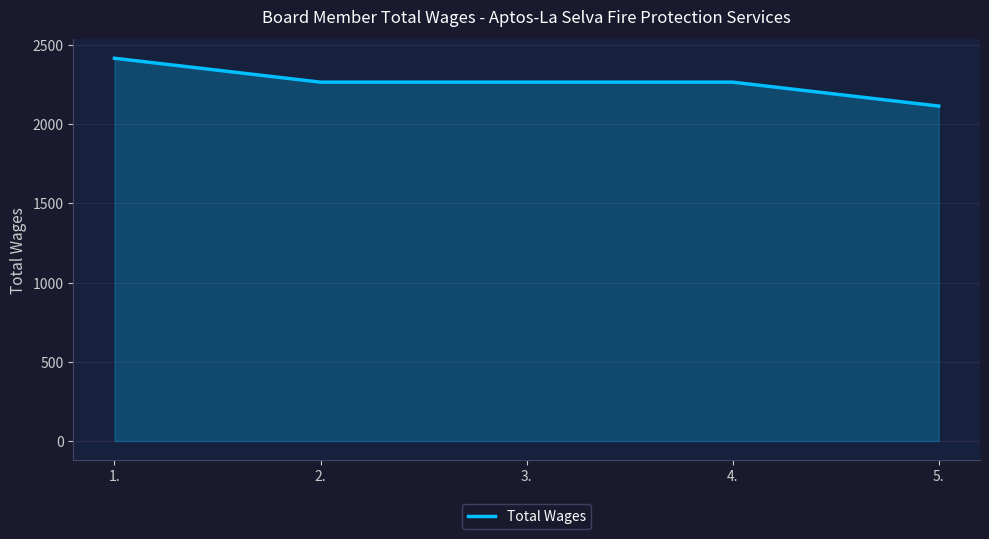

The value at 1. is 1043. True or false?

False